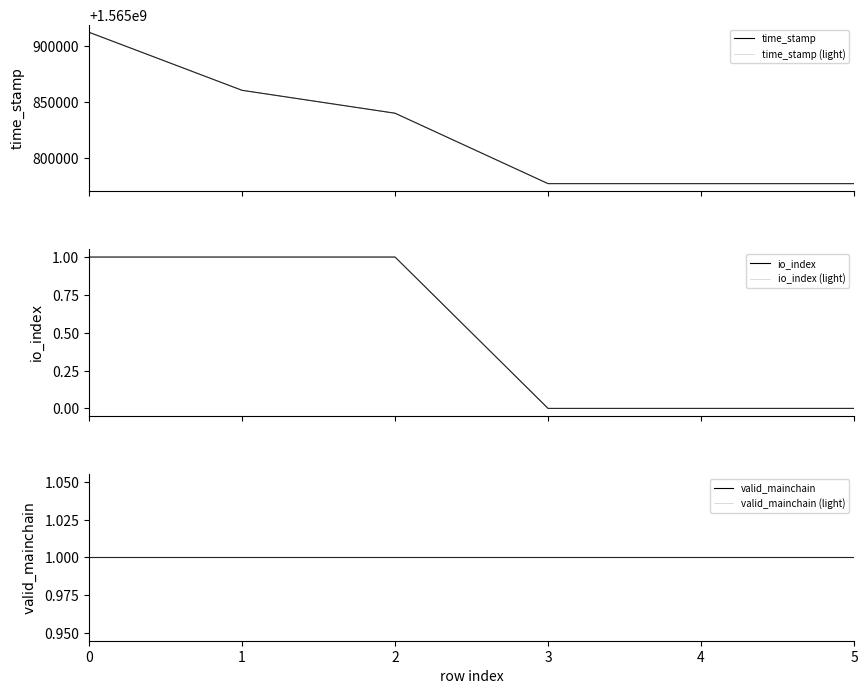

What value does the valid_mainchain series have at 4?

1